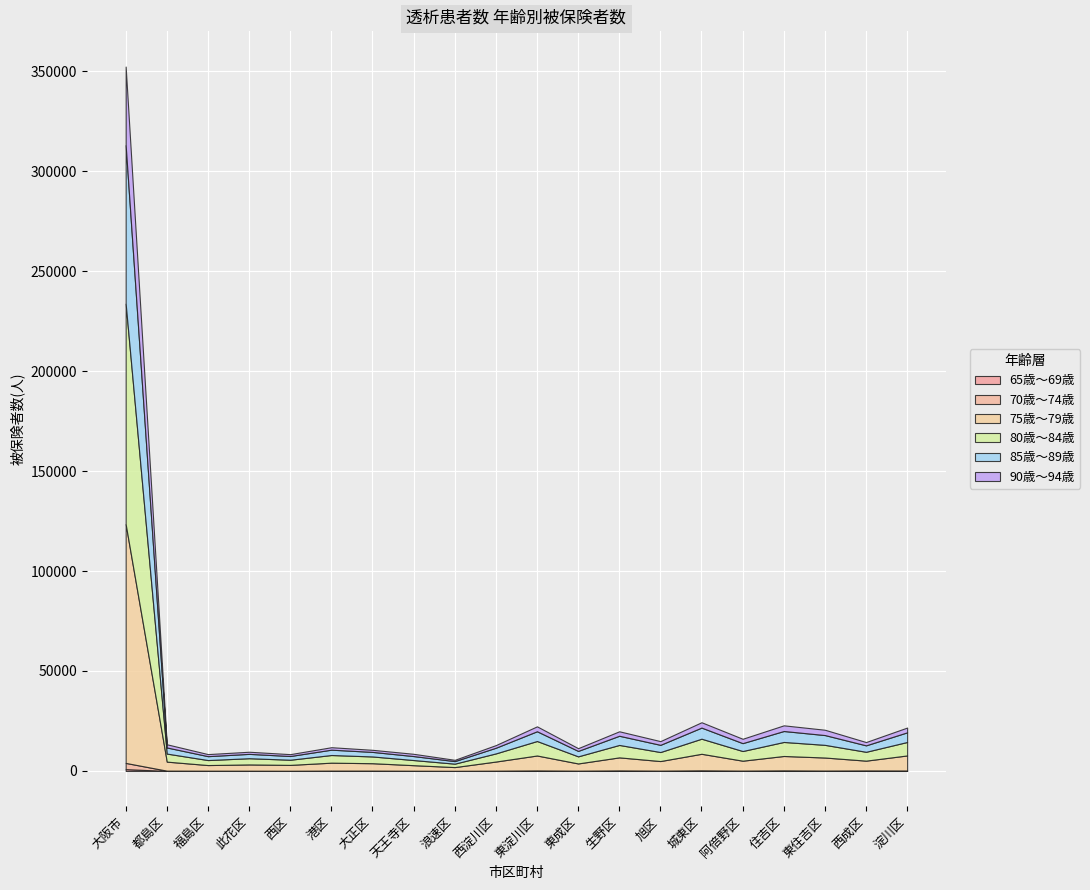

List the labels in order of 75歳～79歳 value, smallest first.

浪速区, 天王寺区, 福島区, 西区, 此花区, 東成区, 大正区, 港区, 都島区, 西淀川区, 旭区, 西成区, 阿倍野区, 生野区, 東住吉区, 住吉区, 東淀川区, 淀川区, 城東区, 大阪市